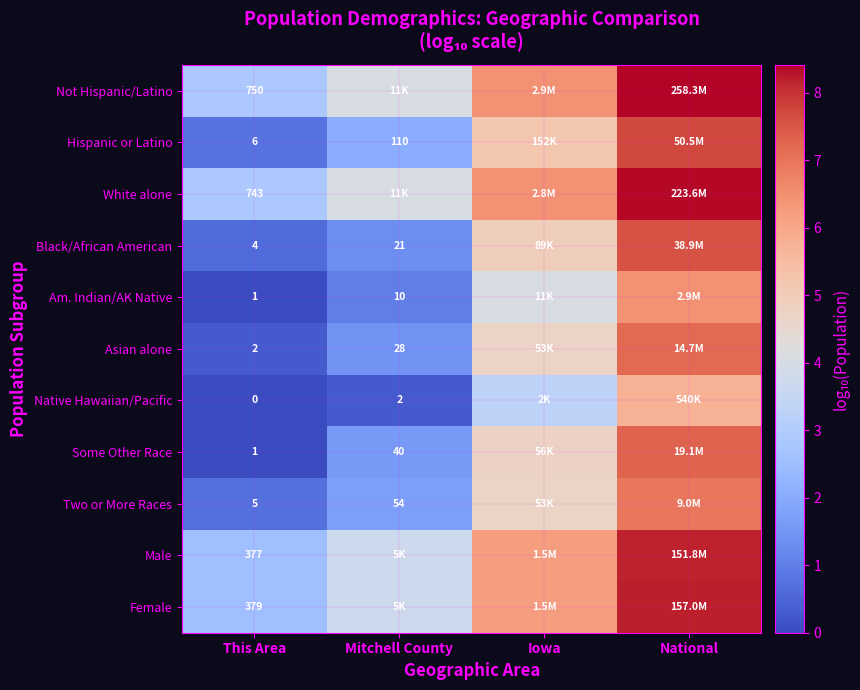

How many distinct data groups are displayed?

11